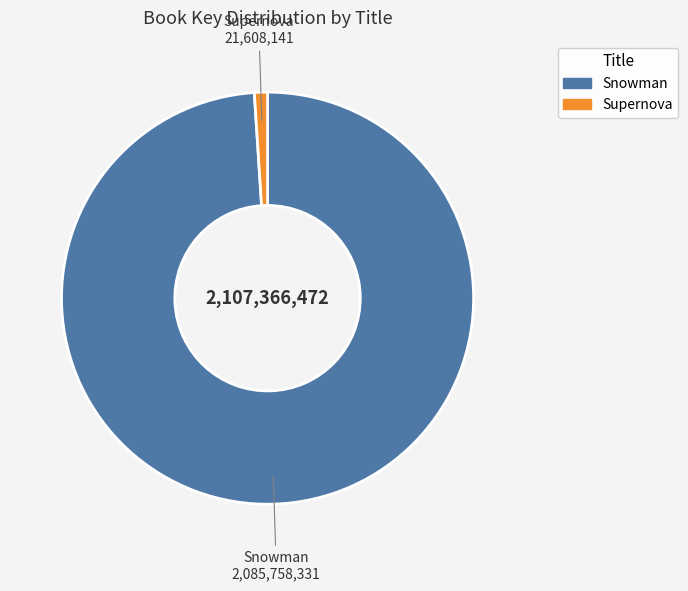

How many segments does this pie chart have?

2